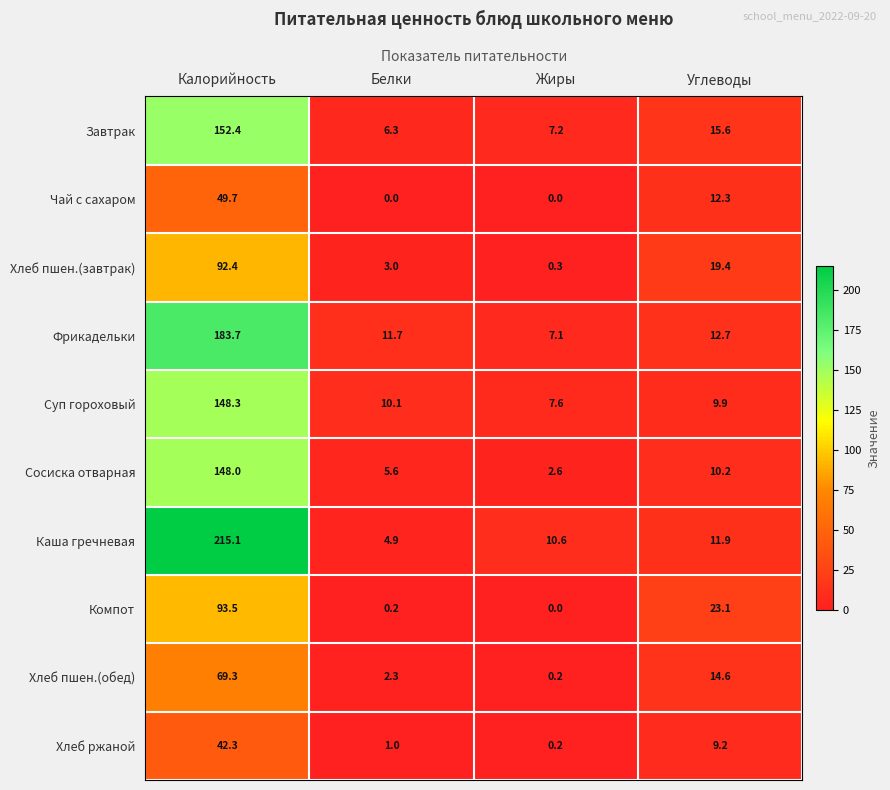

True or false: Хлеб ржаной has a value of 1.0 at Белки.

True